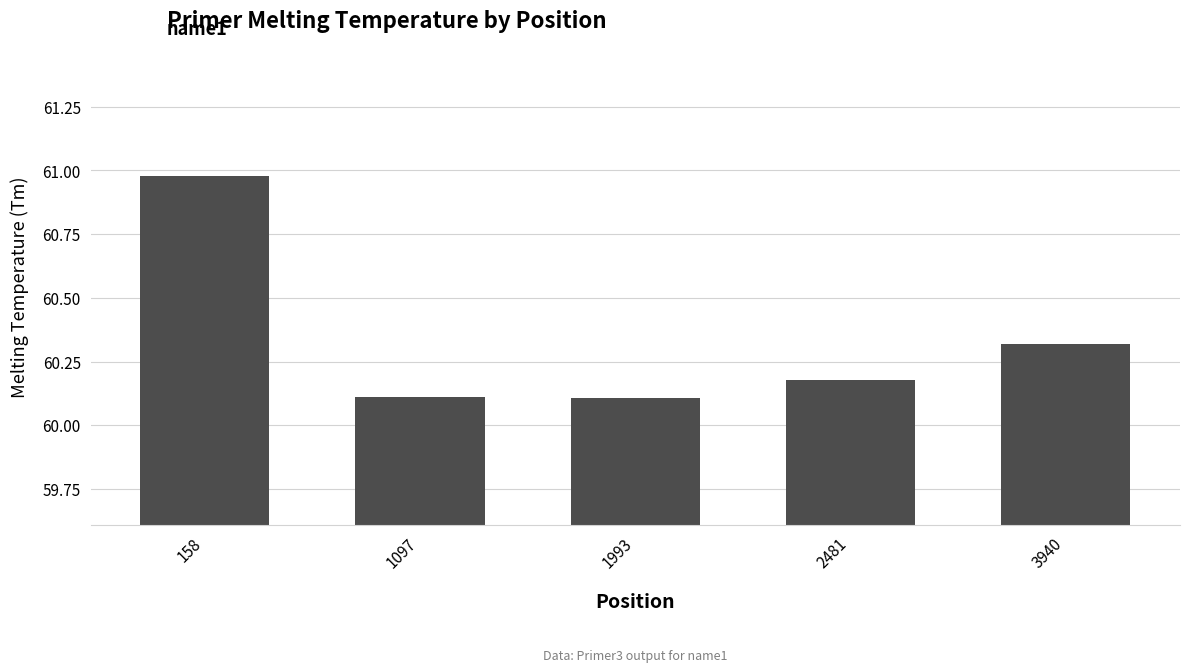

What is the sum of the values at 158 and 1993?

121.1